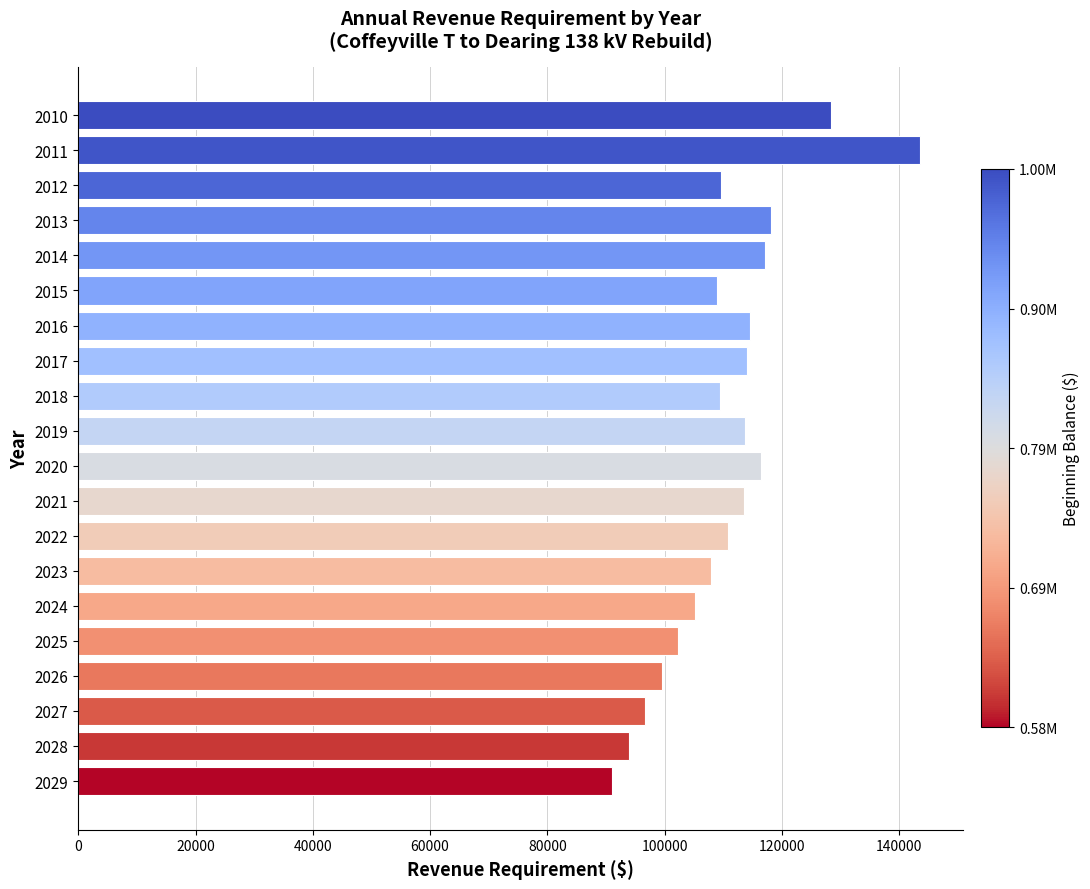

What is the value of the 15th bar from the top?

105165.7